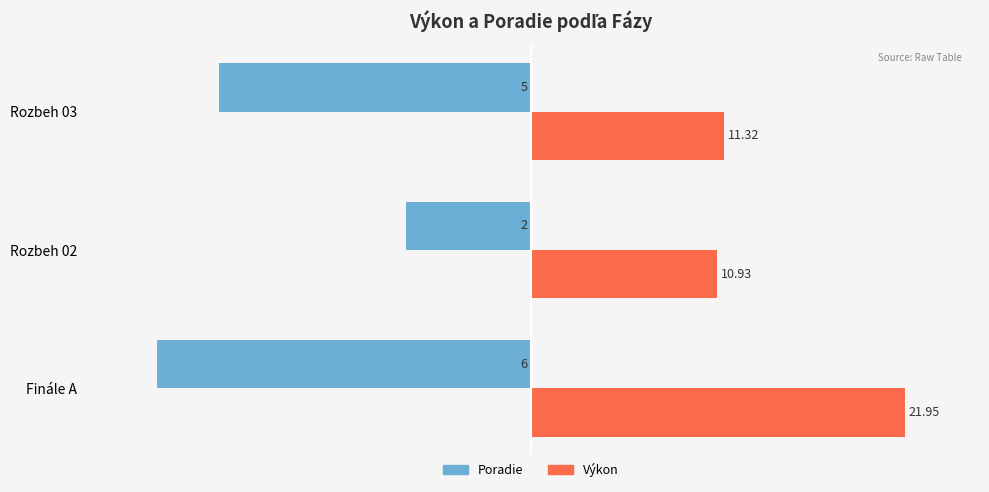

What are all the series names shown in the legend?

Poradie, Výkon